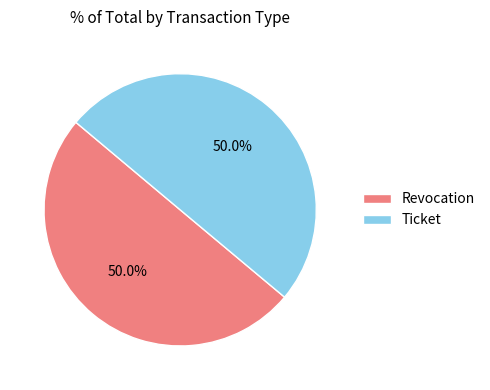

To the nearest percent, what is the average slice percentage?

50%